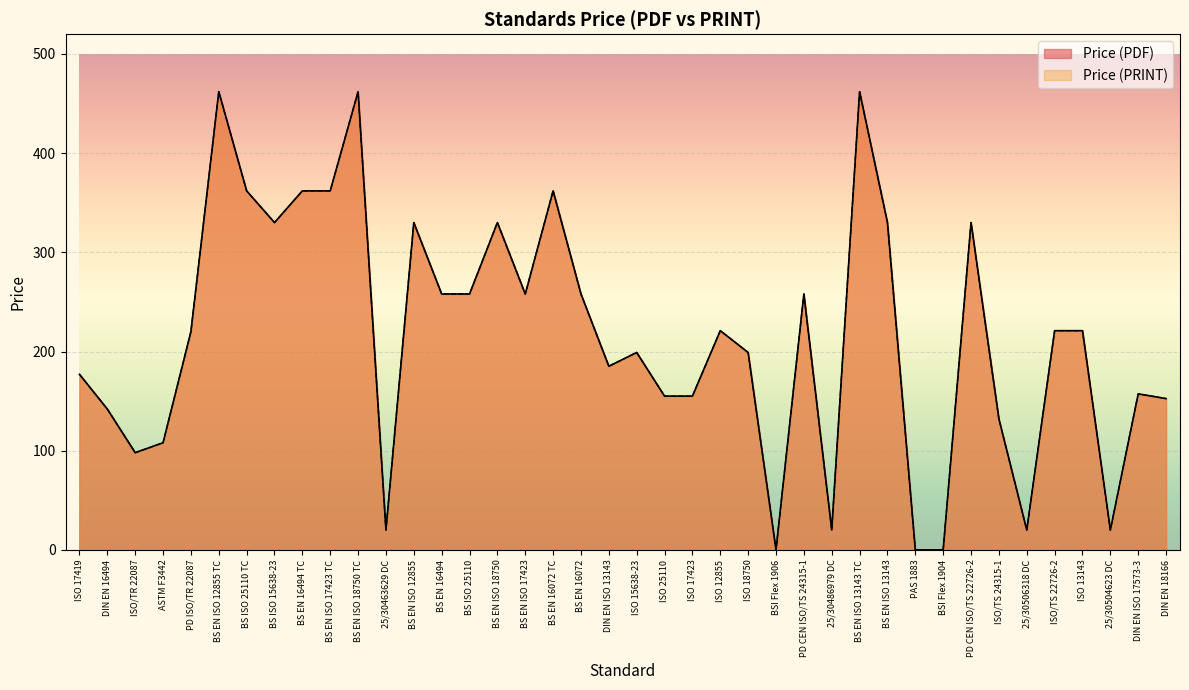

What is the total value across all series at ISO/TR 22087?

196.0